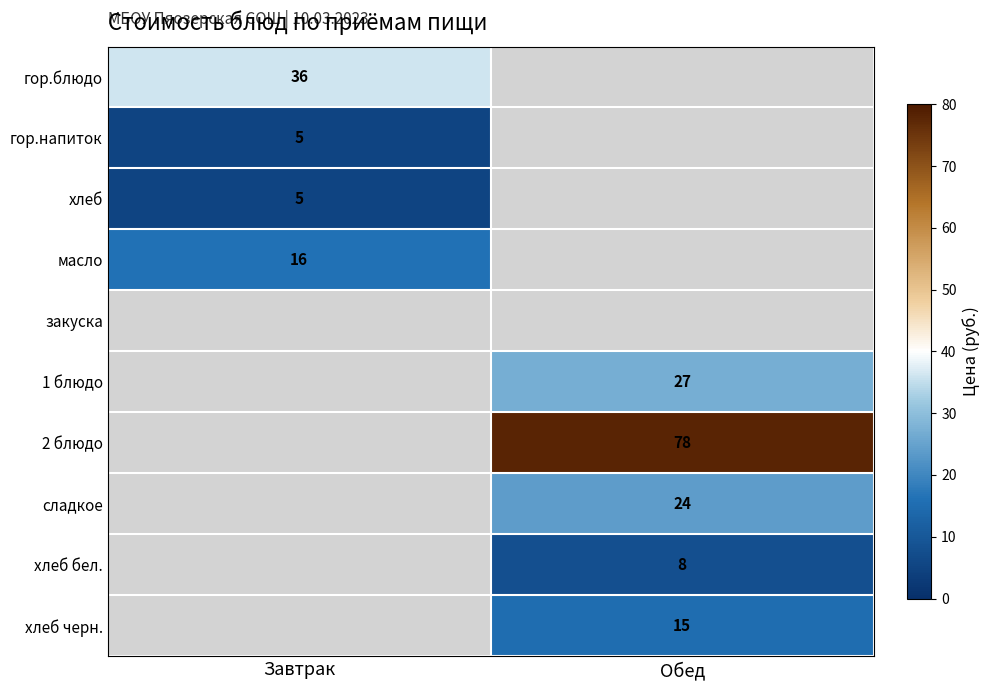

True or false: 2 блюдо has a value of 78 at Обед.

True